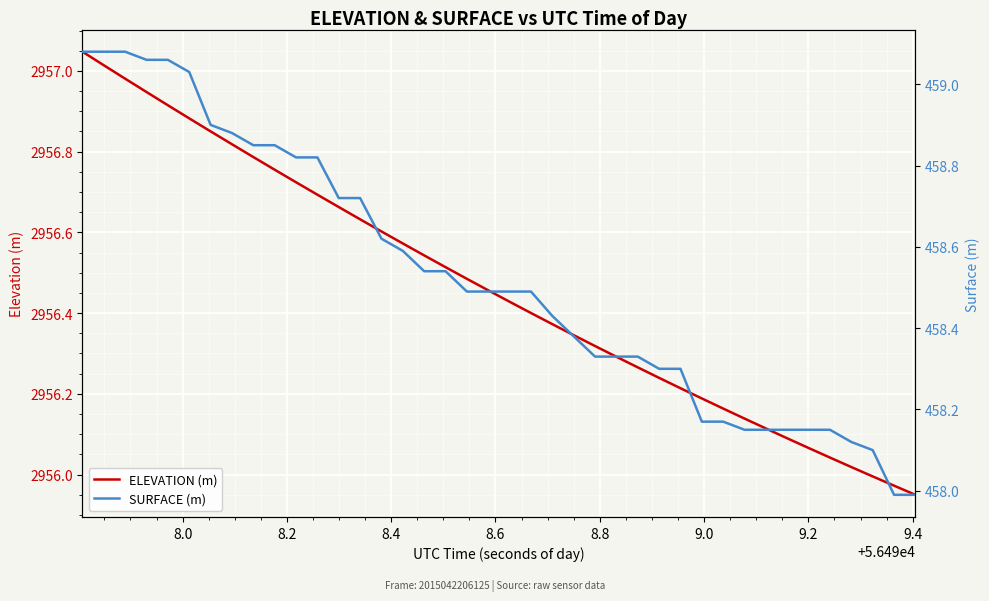

True or false: ELEVATION (m) has a value of 737.7 at 39.

False